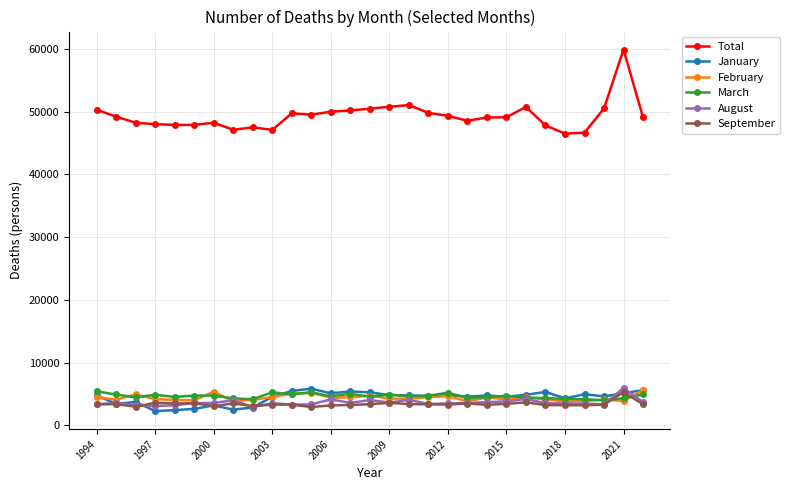

Which series has the largest total across all categories?

Total